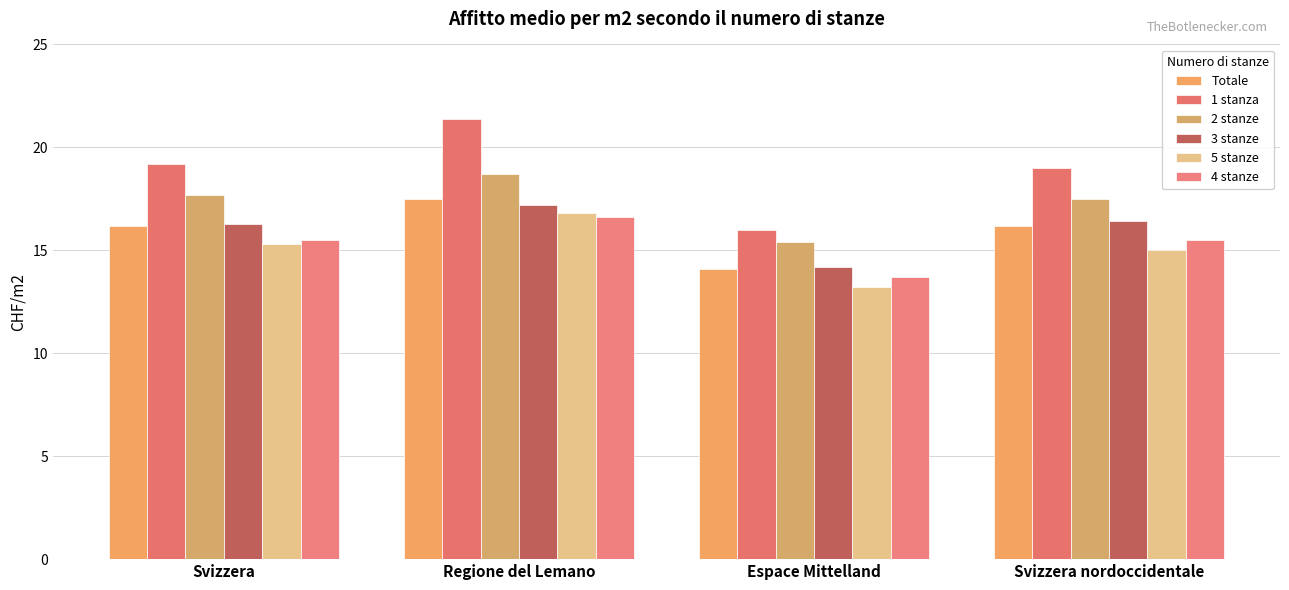

How many values in the 3 stanze series exceed 16?

3